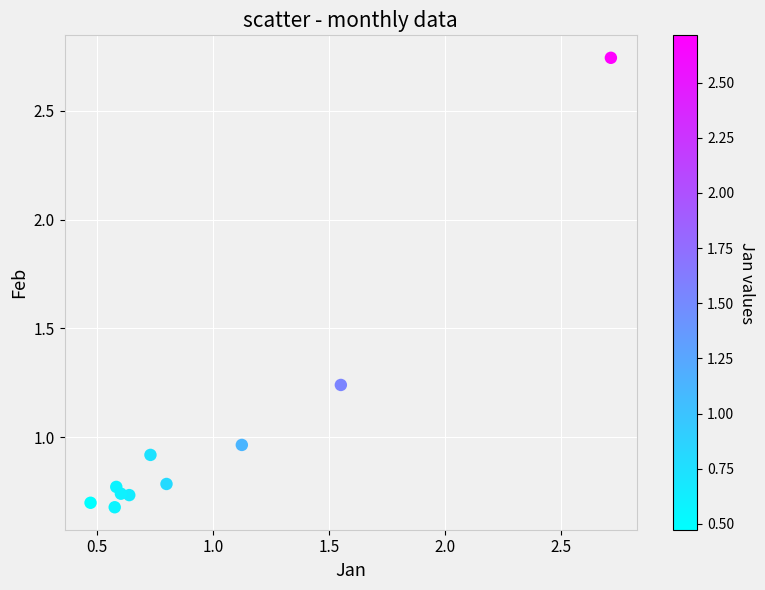

What is the range of X values (max minus min)?

2.2